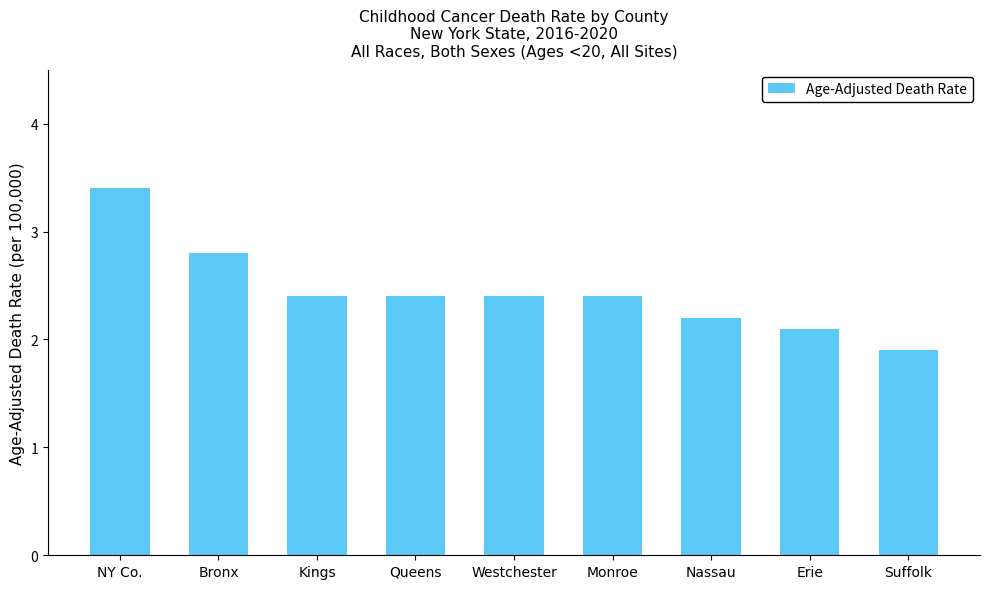

What is the average value?

2.4